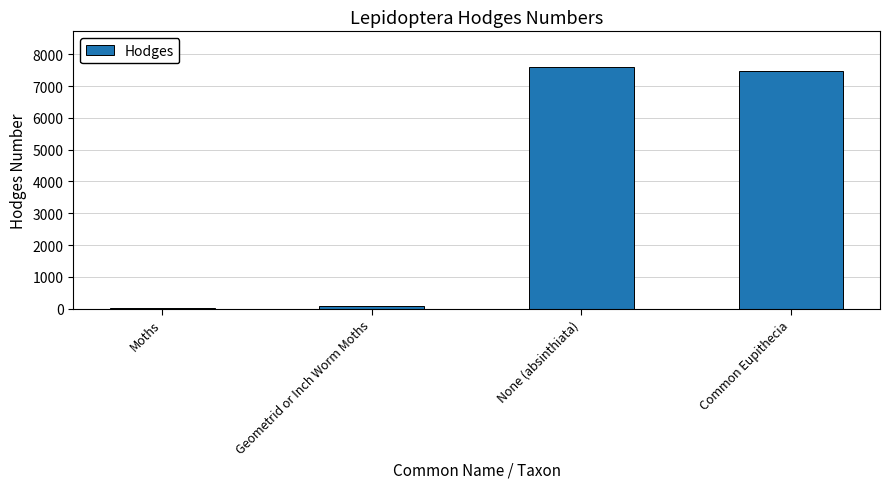

What is the maximum value shown in the chart?

7586.1